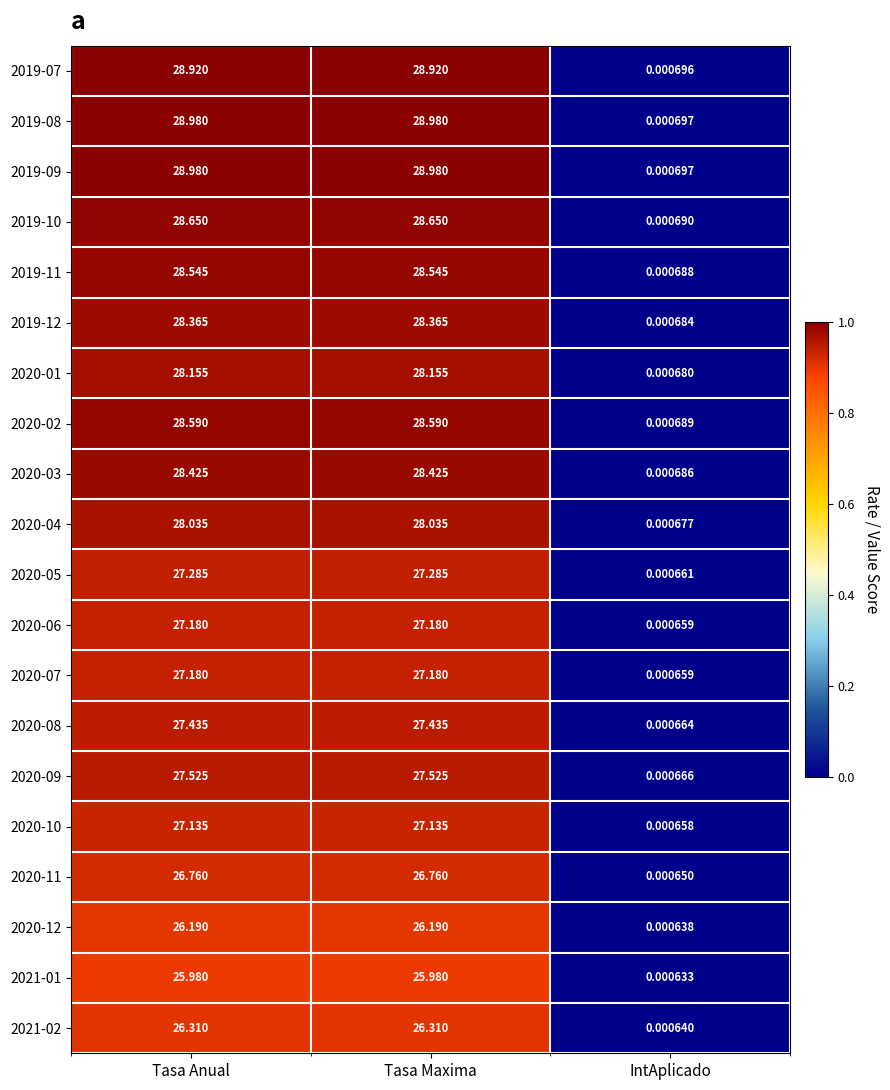

Which label corresponds to the smallest value in the chart?

IntAplicado